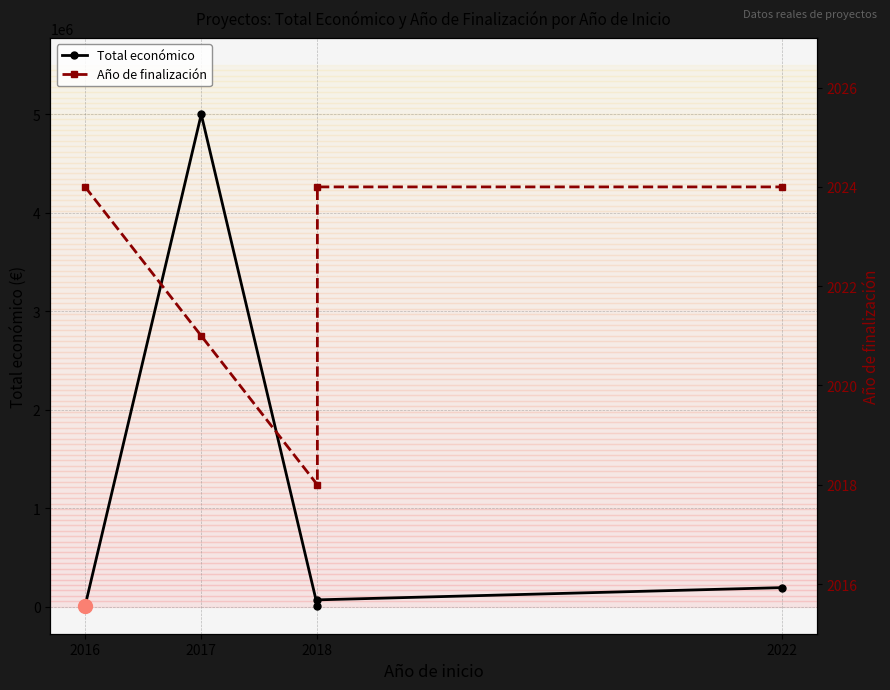

What is the sum of the Año de finalización values at 2017 and 2018?

4045